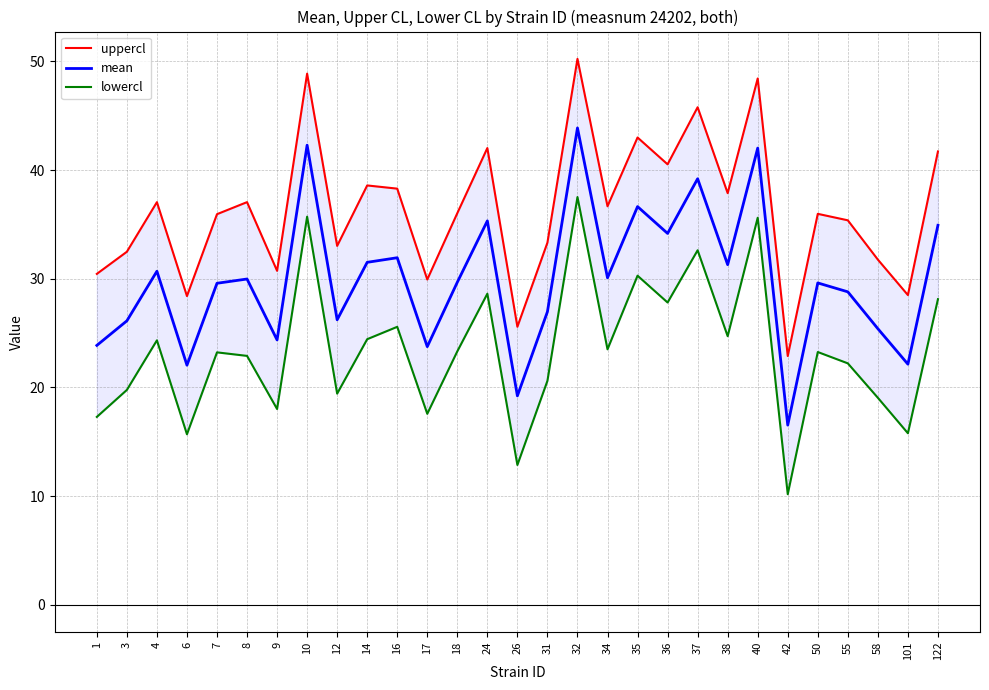

What is the sum of the mean values at 32 and 38?

75.2